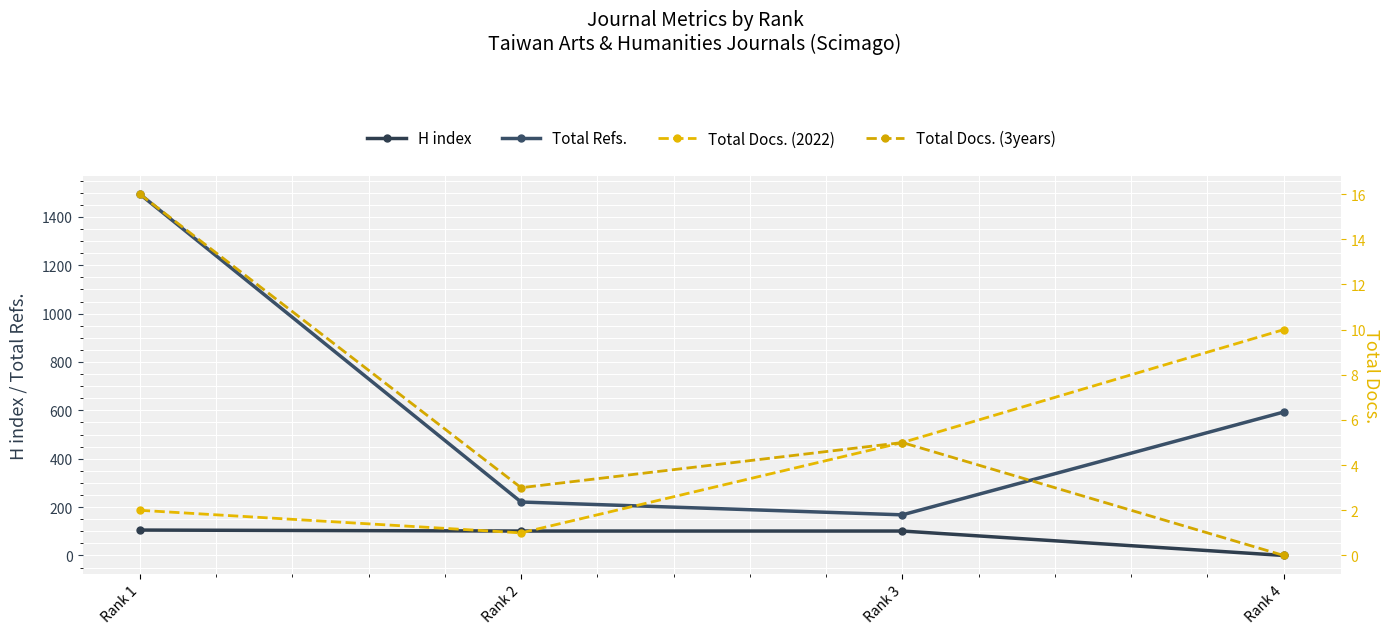

Rank the series at Rank 4 from lowest to highest value.

H index, Total Docs. (3years), Total Docs. (2022), Total Refs.